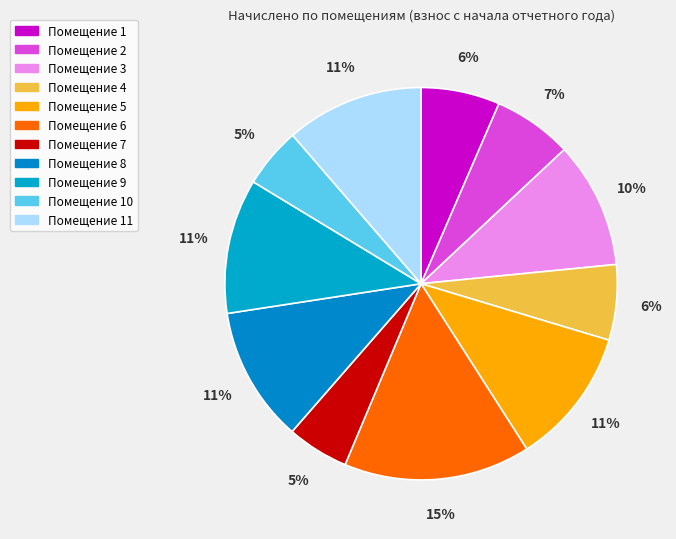

How many slices are in this pie chart?

11